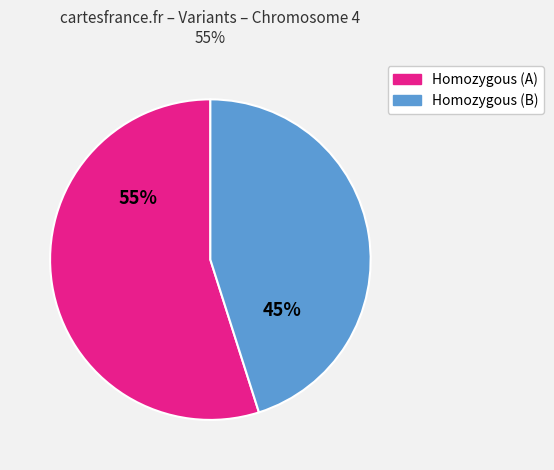

Is there any slice that represents more than half of the pie?

Yes